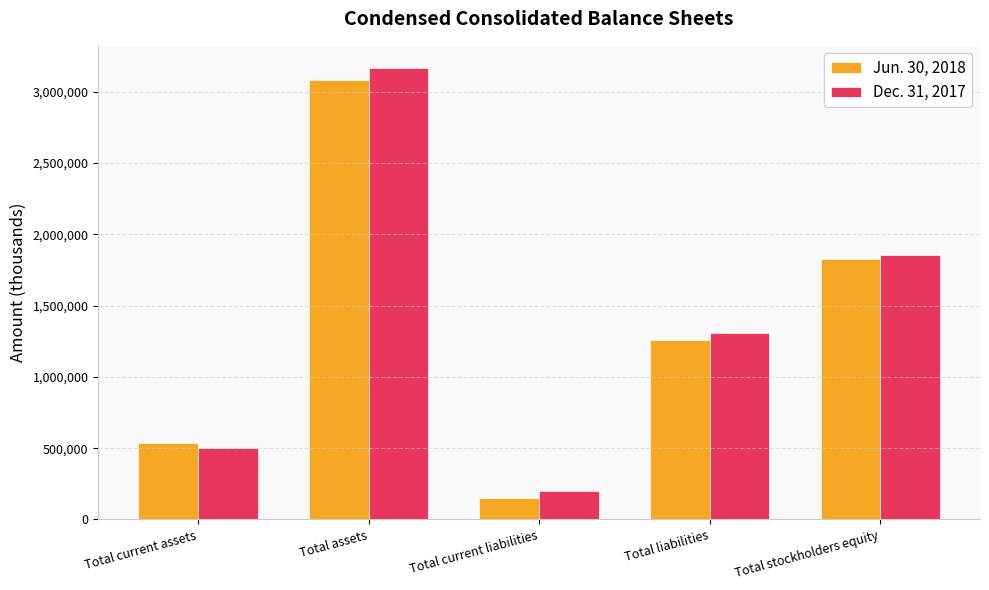

What is the difference between the Jun. 30, 2018 values at Total liabilities and Total current assets?

719171